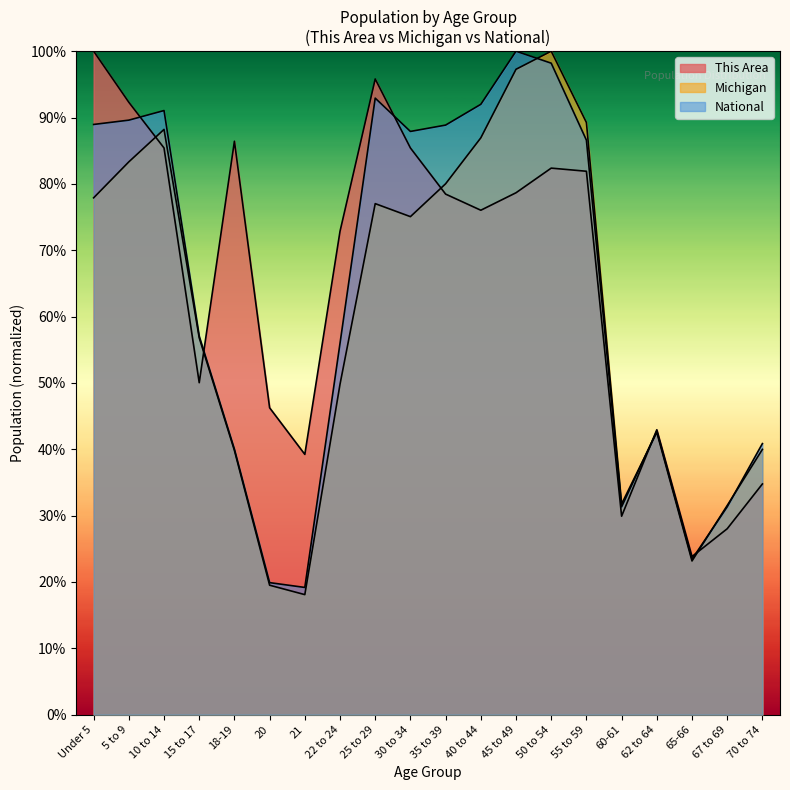

Reading left to right, what are all the values shown in this chart?

This Area: 1.0	0.9	0.9	0.5	0.9	0.5	0.4	0.7	1.0	0.9	0.8	0.8	0.8	0.8	0.8	0.3	0.4	0.2	0.3	0.3
Michigan: 0.8	0.8	0.9	0.6	0.4	0.2	0.2	0.5	0.8	0.8	0.8	0.9	1.0	1.0	0.9	0.3	0.4	0.2	0.3	0.4
National: 0.9	0.9	0.9	0.6	0.4	0.2	0.2	0.6	0.9	0.9	0.9	0.9	1.0	1.0	0.9	0.3	0.4	0.2	0.3	0.4